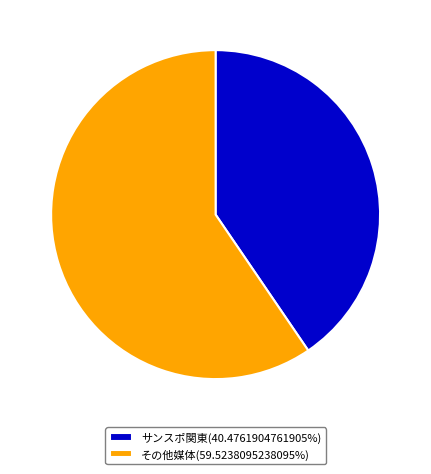

Do サンスポ関東(40.4761904761905%) and その他媒体(59.5238095238095%) together represent more than half of the pie?

Yes